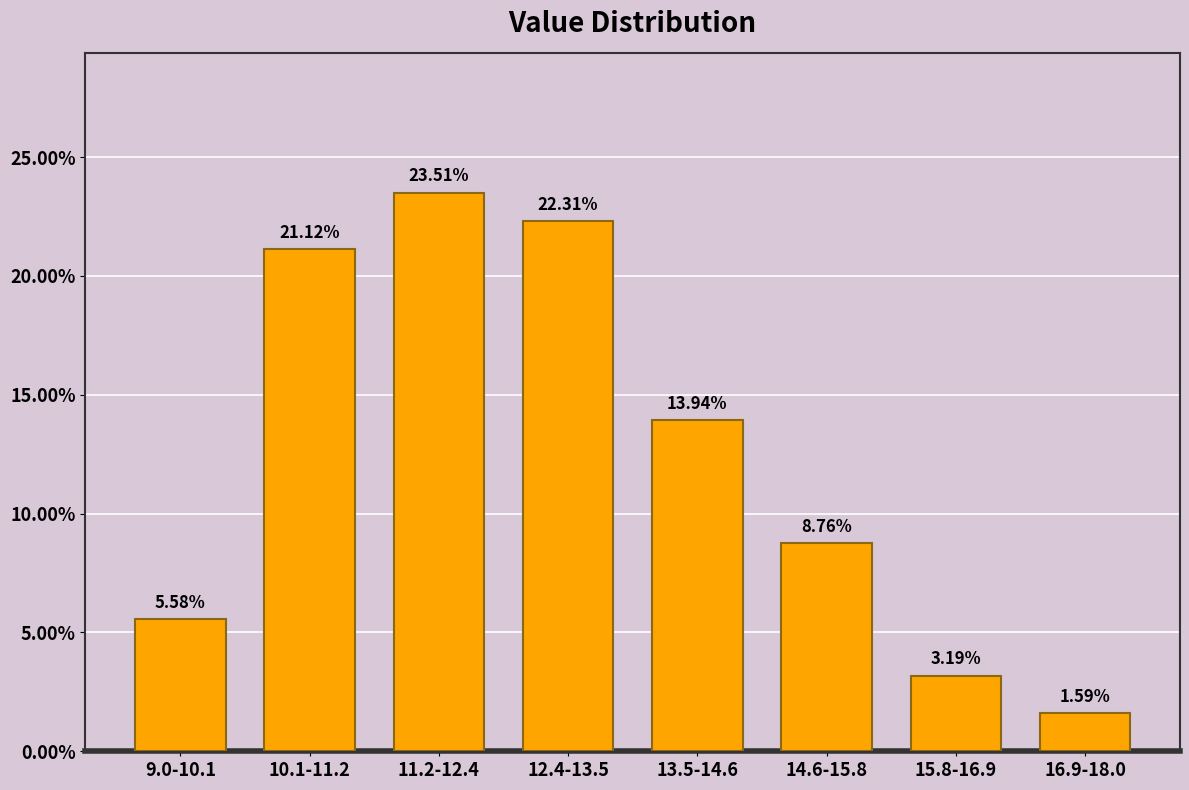

What is the ratio of the value at 14.6-15.8 to the value at 16.9-18.0?

5.5